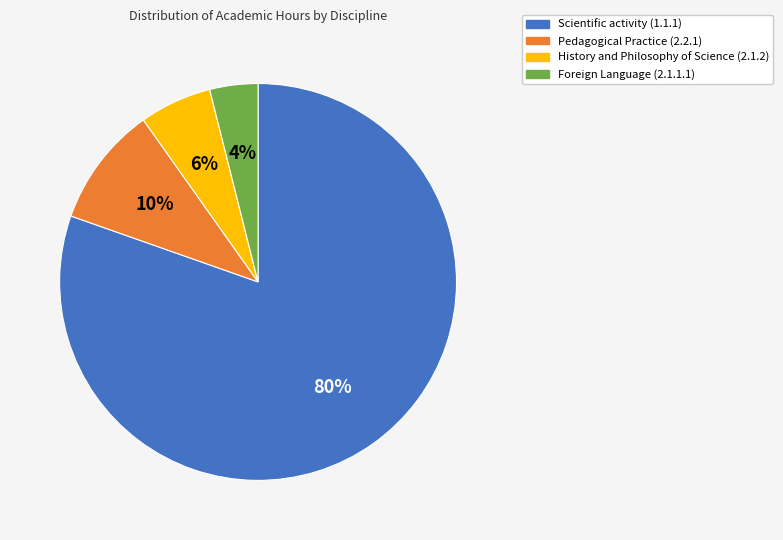

Which slice is the smallest?

Foreign Language (2.1.1.1)